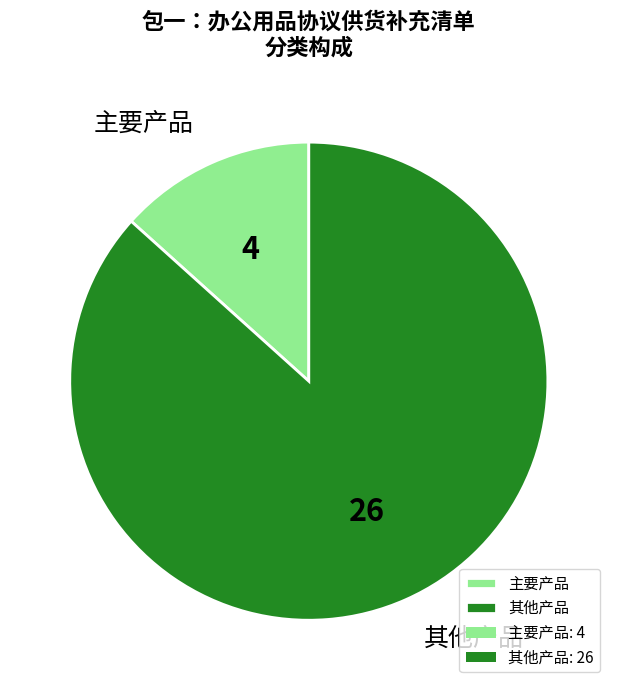

Is there a majority slice in this chart?

Yes